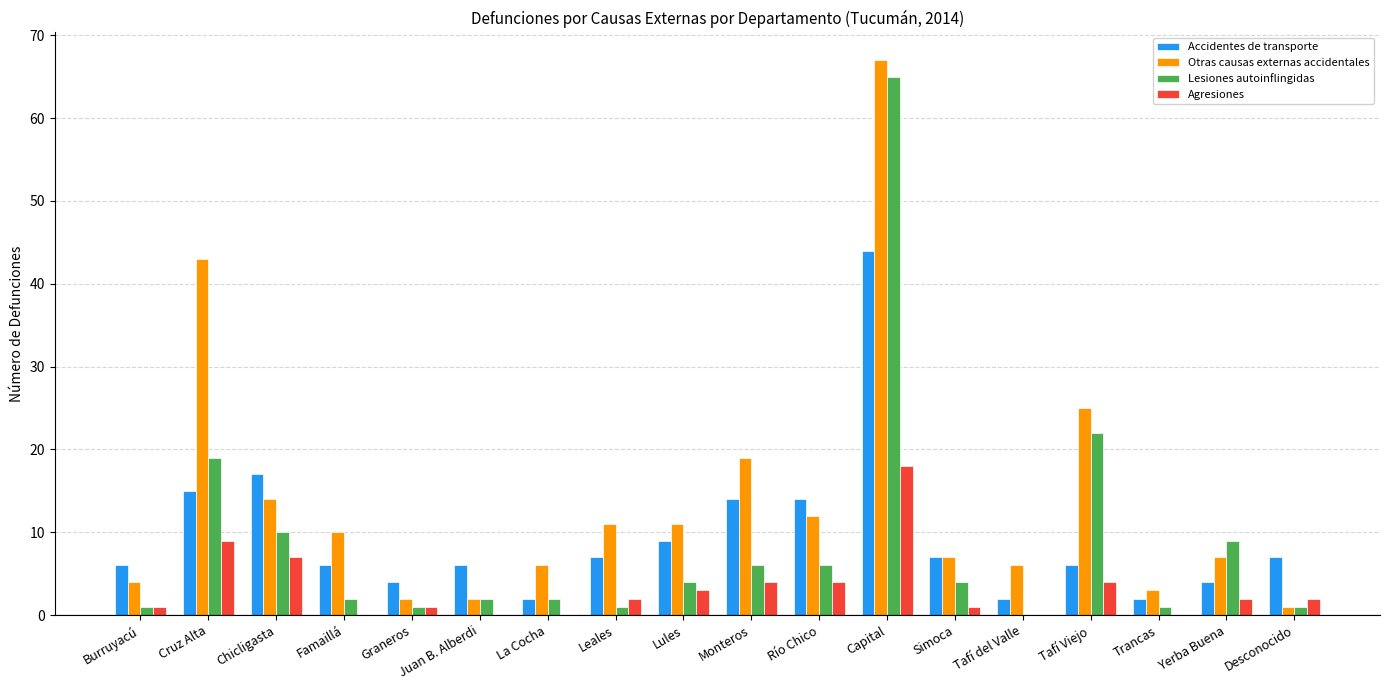

What is the maximum value for Otras causas externas accidentales?

67